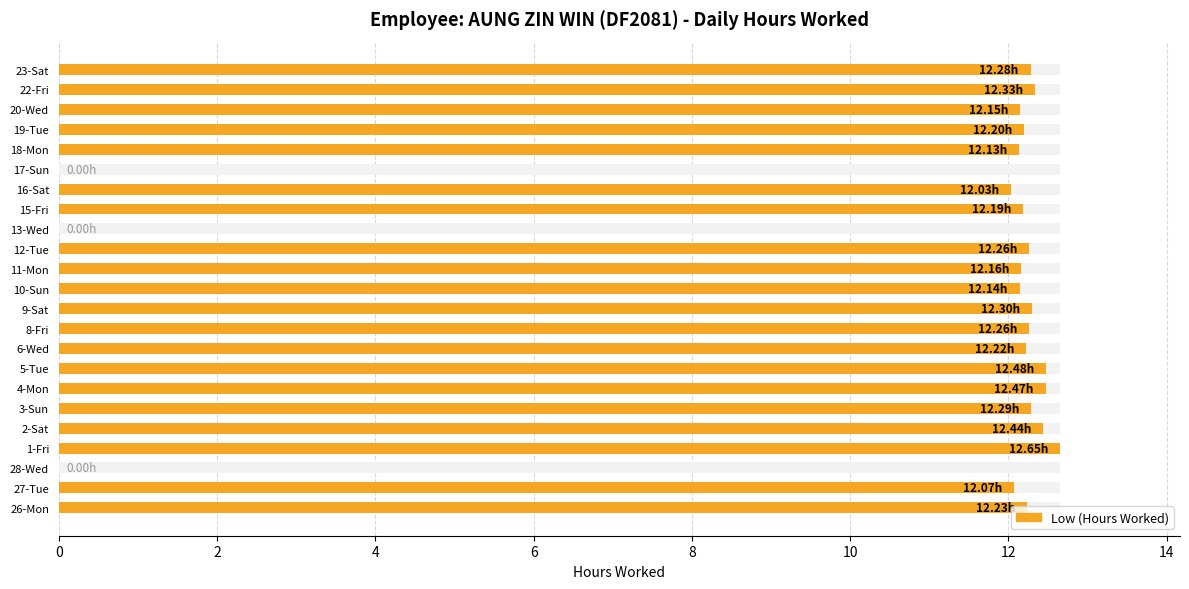

How many bars are there in total?

23